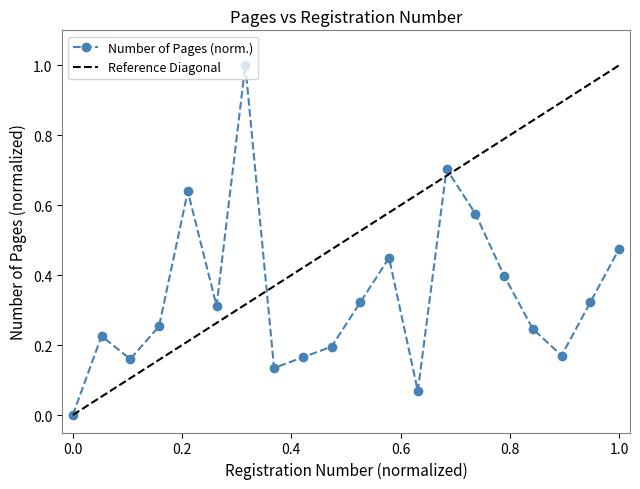

Where is the first local minimum?

3